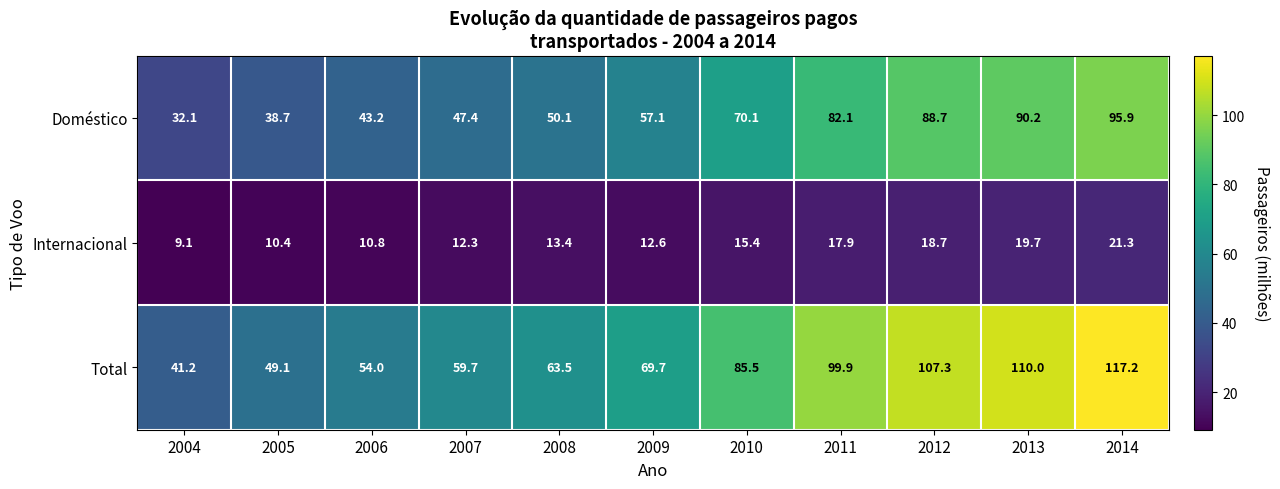

Which series has the largest range (max minus min)?

Total